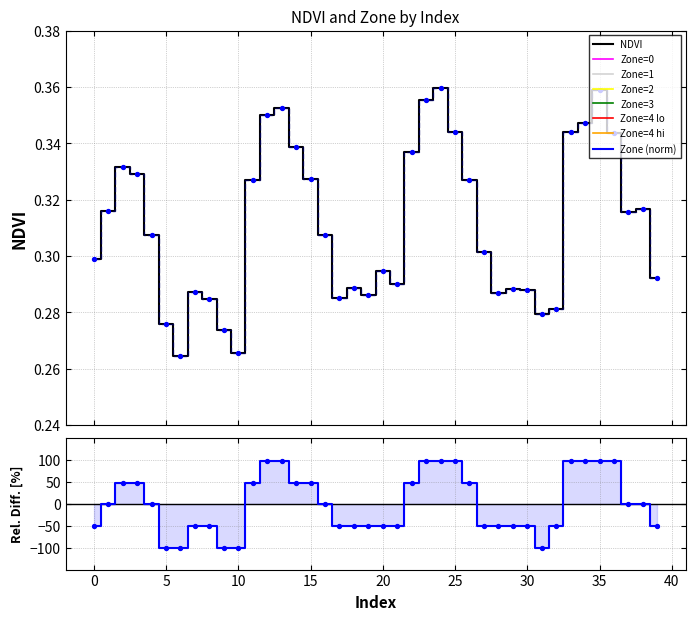

Which series reaches the maximum Y coordinate?

Zone